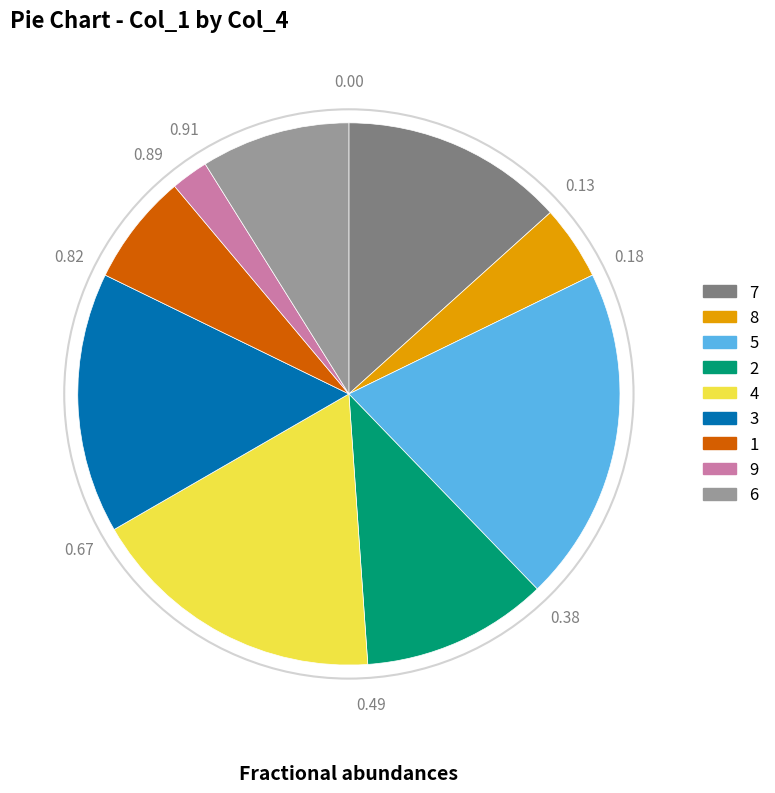

What is the largest slice in the pie chart?

5